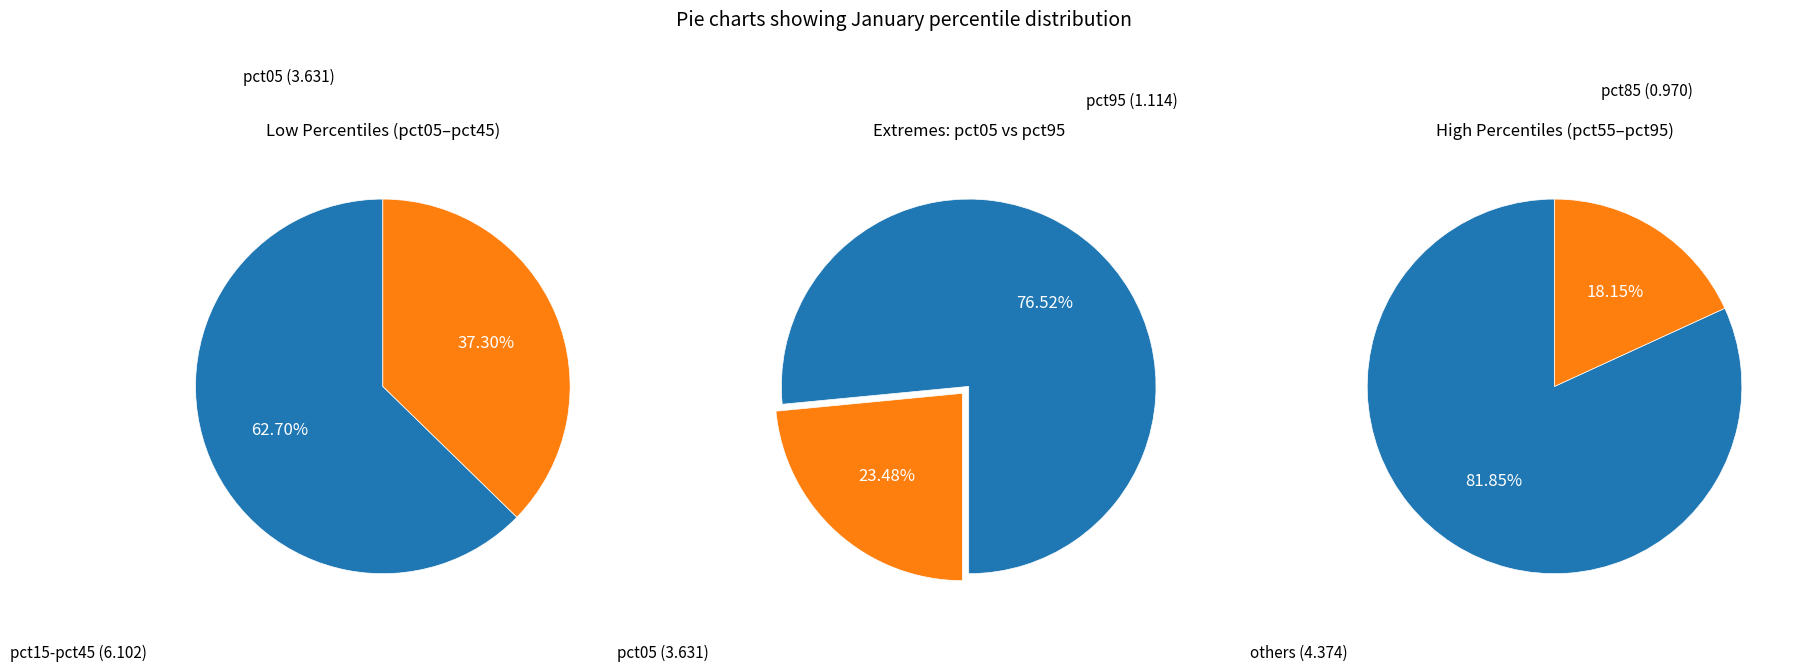

Rank the categories by value from highest to lowest.

pct05, pct15, pct25, pct35, pct45, pct55, pct95, pct65, pct75, pct85